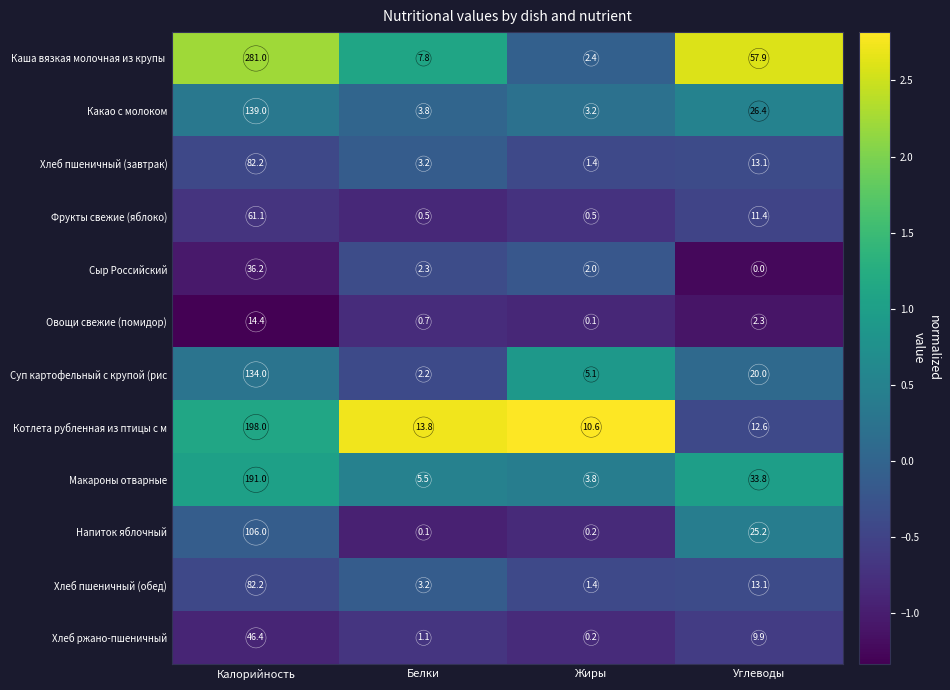

List the labels in order of Овощи свежие (помидор) value, smallest first.

Жиры, Белки, Углеводы, Калорийность